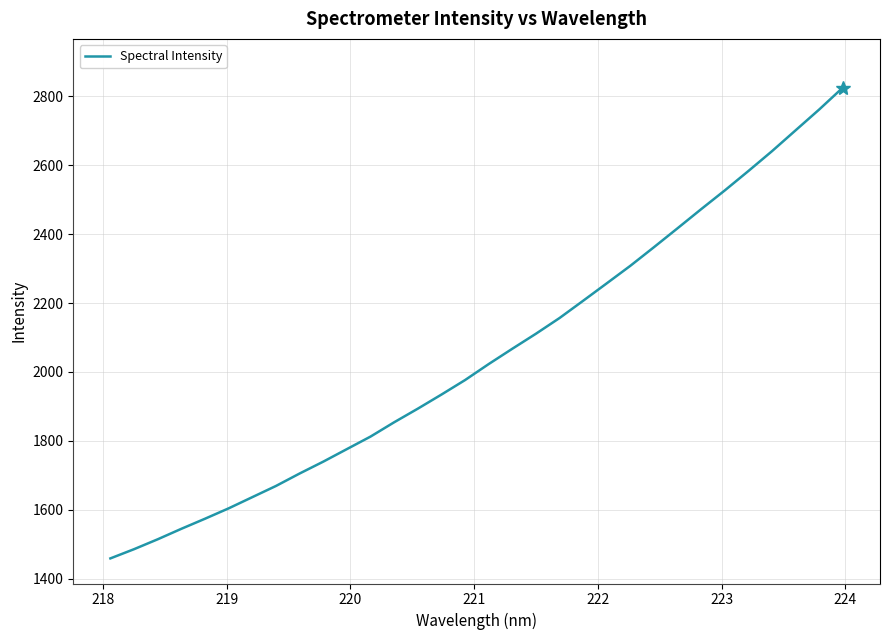

What is the difference between the maximum and minimum values?

1367.5